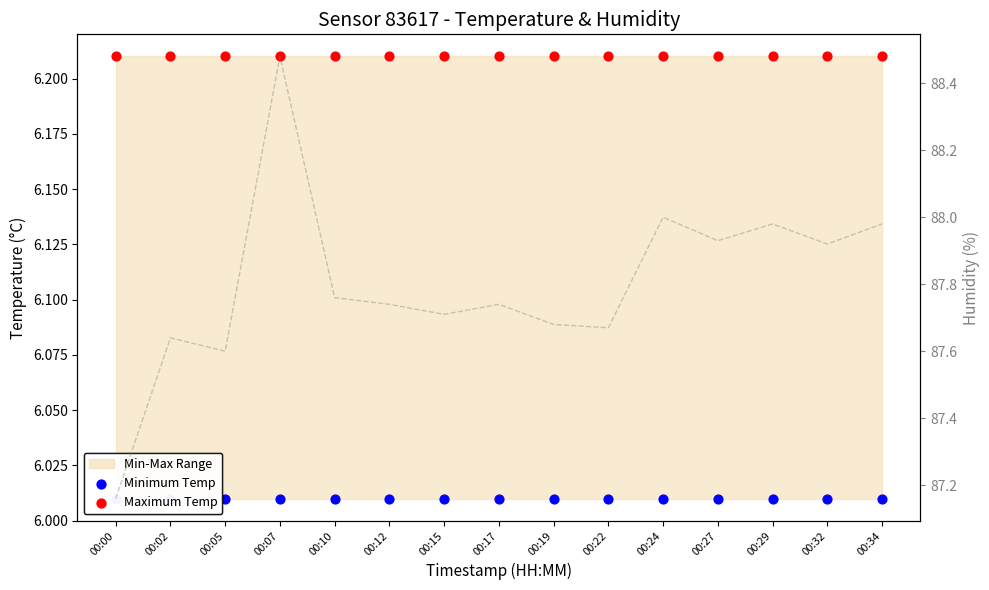

At which category is the sum across all series the highest?

00:07